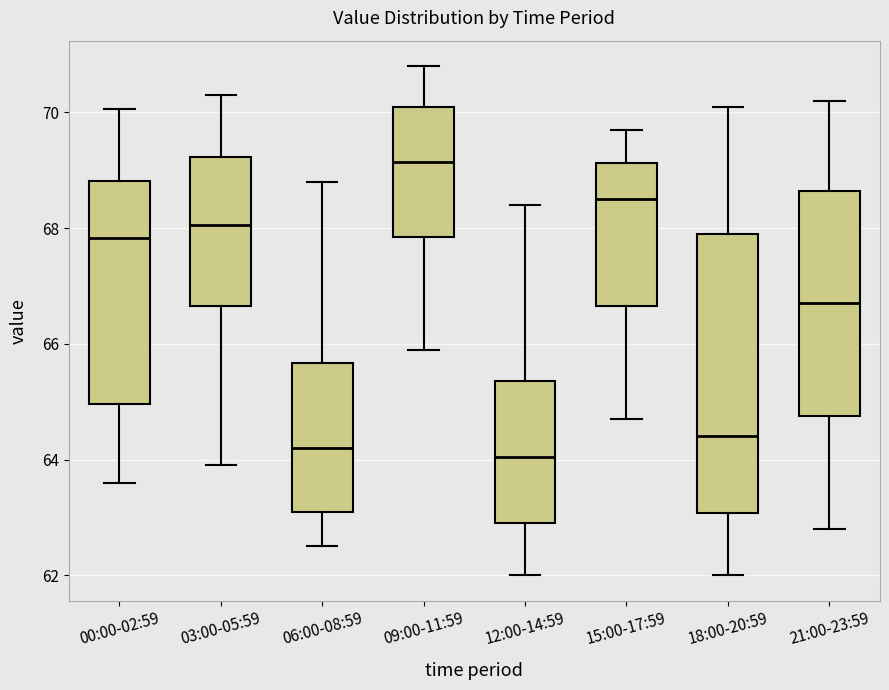

Reading left to right, read every box against the y-axis: the position of its median line, the range the box covers, and the ends of its whiskers. The values are not printed on the chart, so give them approximately, as read against the axis.

00:00-02:59: median 67.8, box 65.0 to 68.8, whiskers 63.6 to 70.0
03:00-05:59: median 68.0, box 66.6 to 69.2, whiskers 64.0 to 70.4
06:00-08:59: median 64.2, box 63.2 to 65.6, whiskers 62.6 to 68.8
09:00-11:59: median 69.2, box 67.8 to 70.2, whiskers 66.0 to 70.8
12:00-14:59: median 64.0, box 63.0 to 65.4, whiskers 62.0 to 68.4
15:00-17:59: median 68.6, box 66.6 to 69.2, whiskers 64.8 to 69.8
18:00-20:59: median 64.4, box 63.0 to 68.0, whiskers 62.0 to 70.2
21:00-23:59: median 66.8, box 64.8 to 68.6, whiskers 62.8 to 70.2